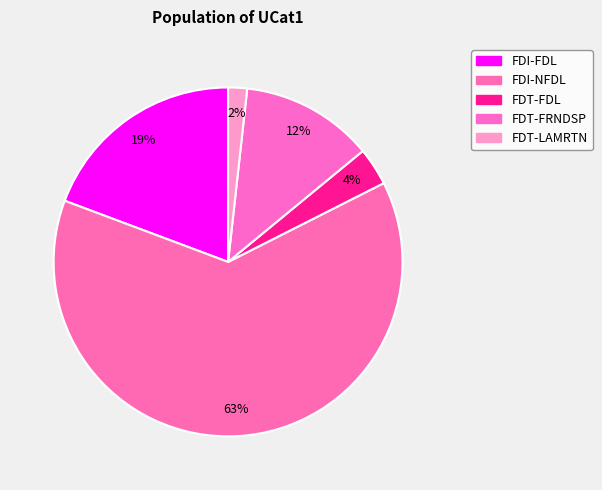

What percentage is the FDT-FDL slice, to the nearest percent?

4%